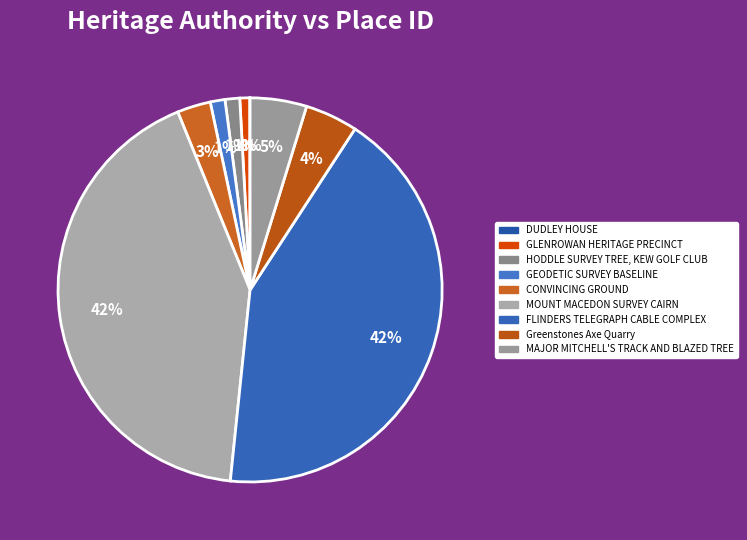

To the nearest percent, what is the difference between the largest and smallest slice percentages?

42%